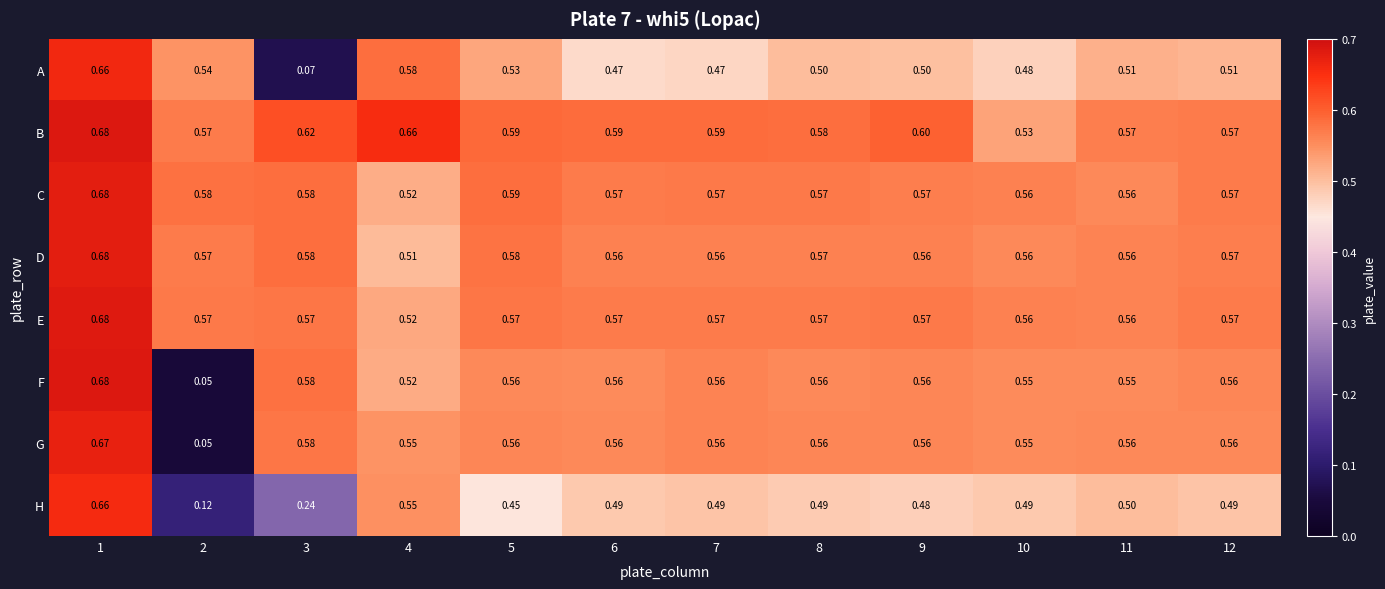

Is the value of D at 2 greater than the value of A at 6?

Yes